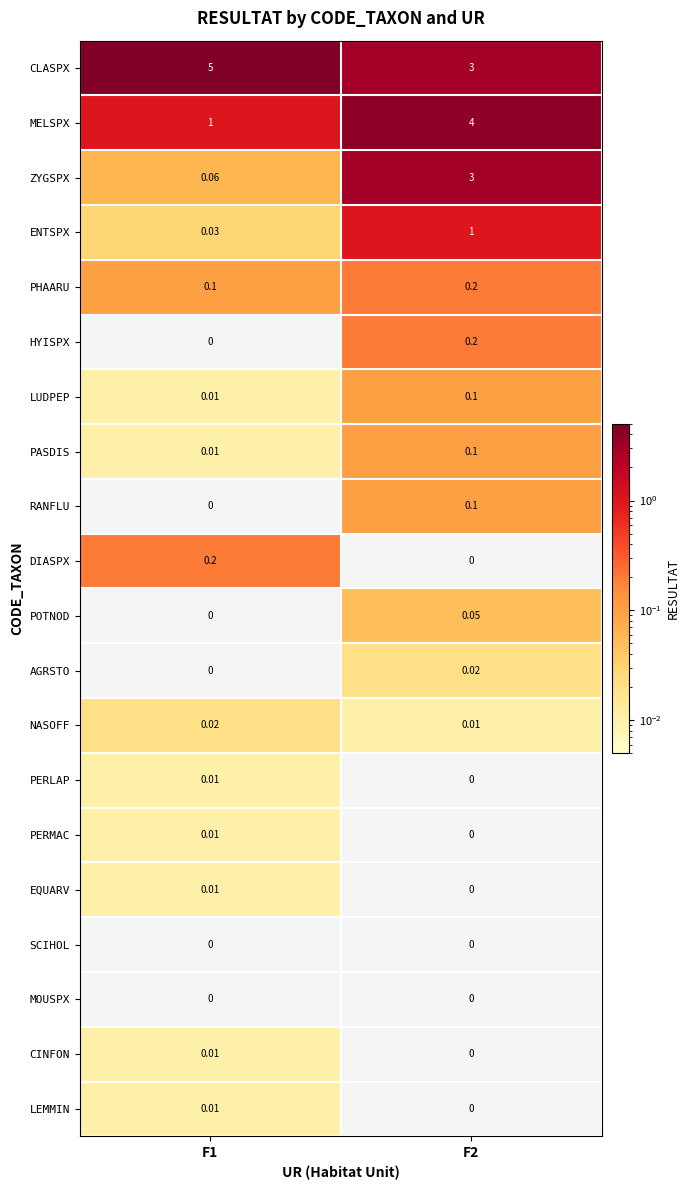

Which series changed the most between F1 and F2?

MELSPX